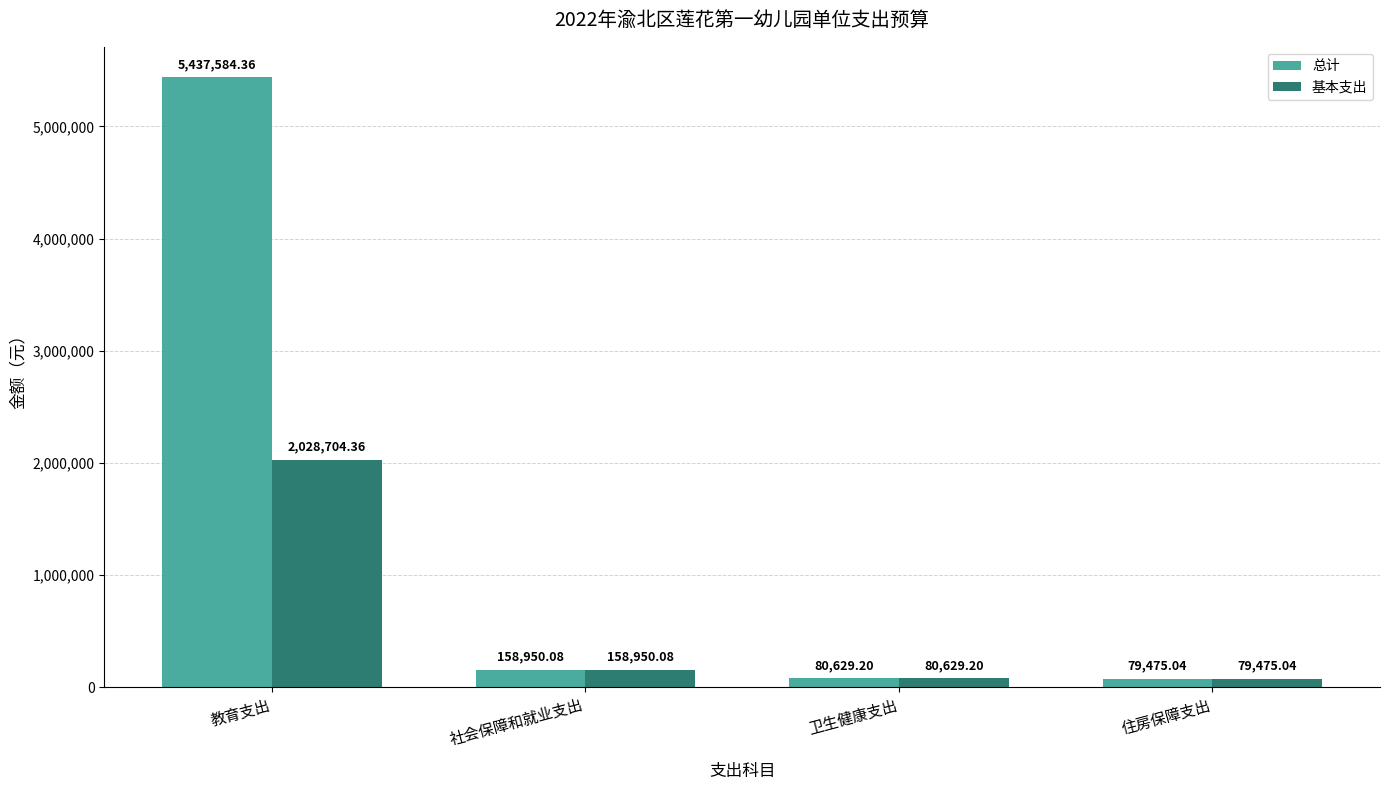

What is the maximum value shown in the chart?

5437584.4